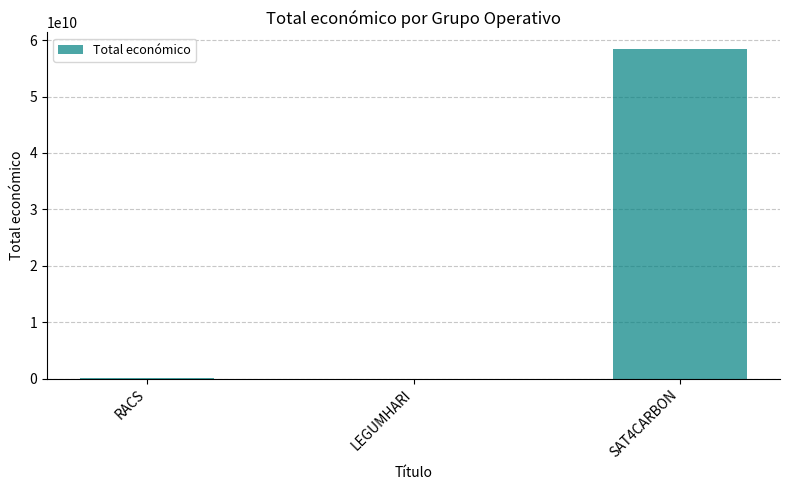

The value at SAT4CARBON is 29877425273. True or false?

False